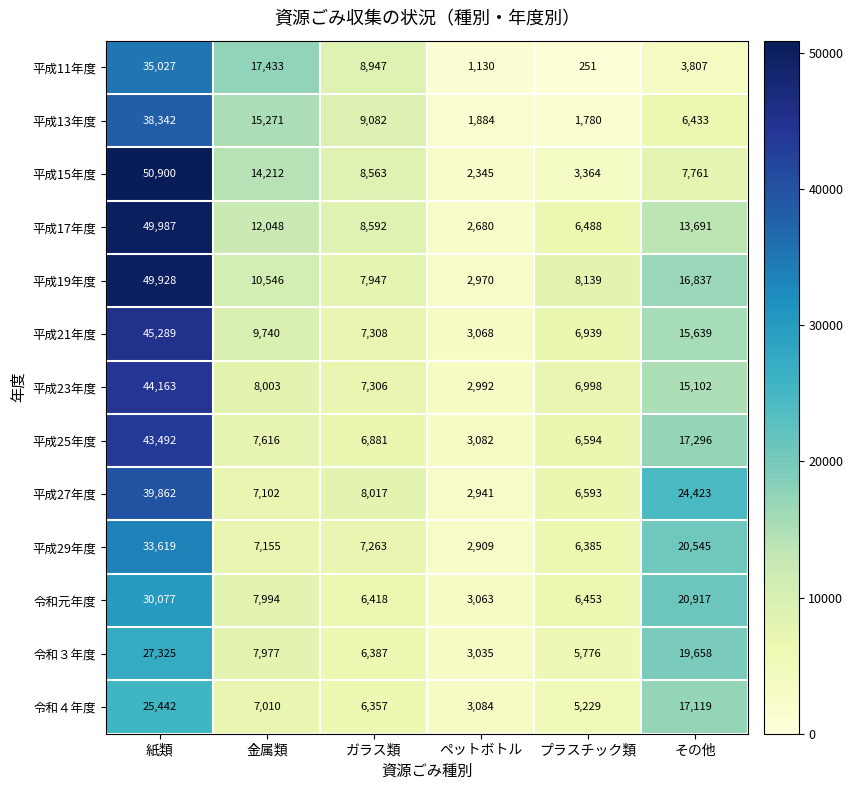

How many series are shown in this chart?

13